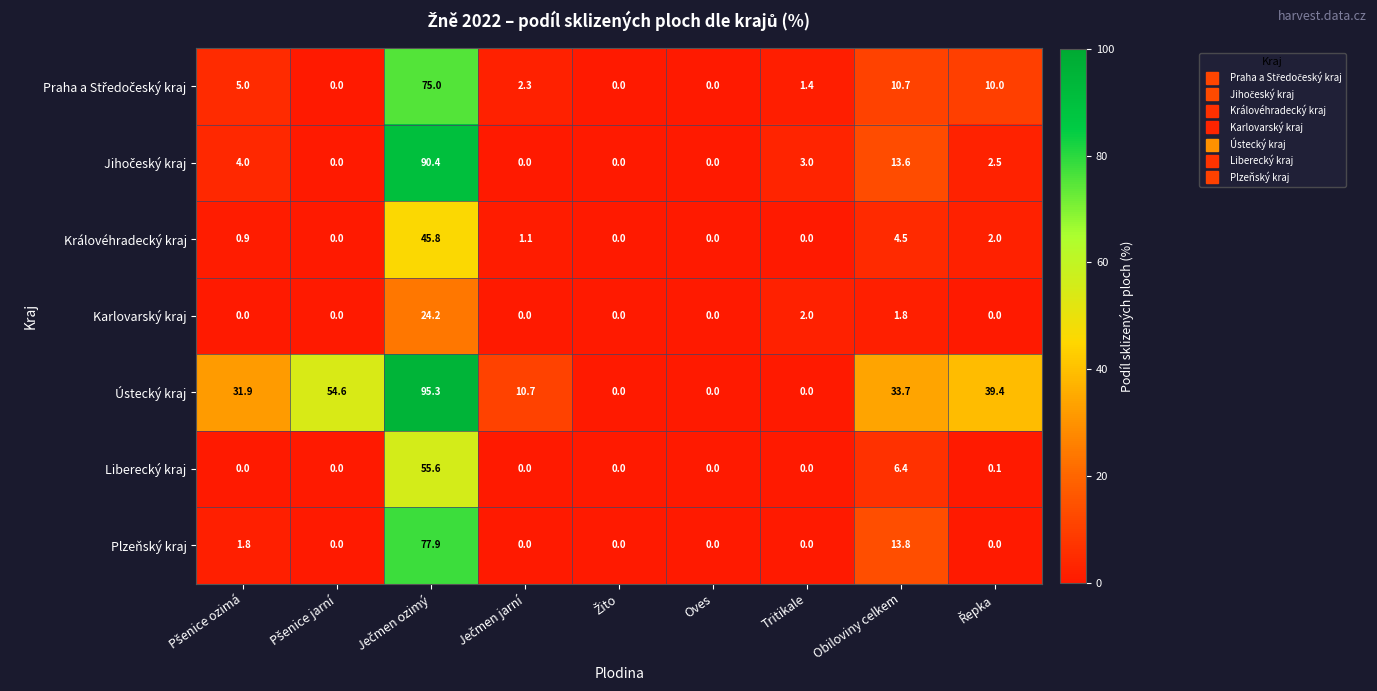

What is the difference between the second highest and minimum values in the Královéhradecký kraj series?

4.5